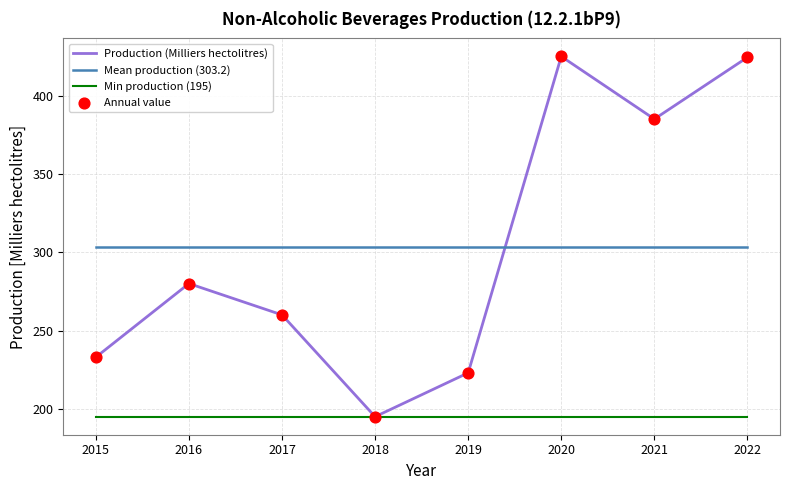

Is the value of Mean production (303.2) at 2021 greater than the value of Min production (195) at 2019?

Yes